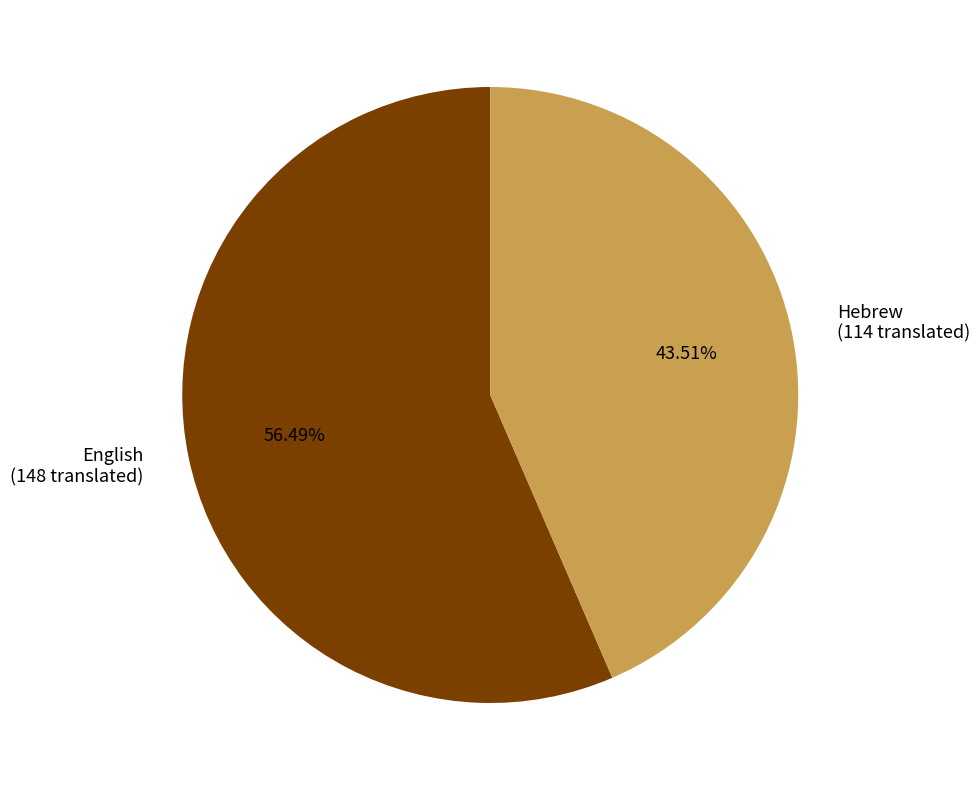

Which slice represents more than half of the pie?

English